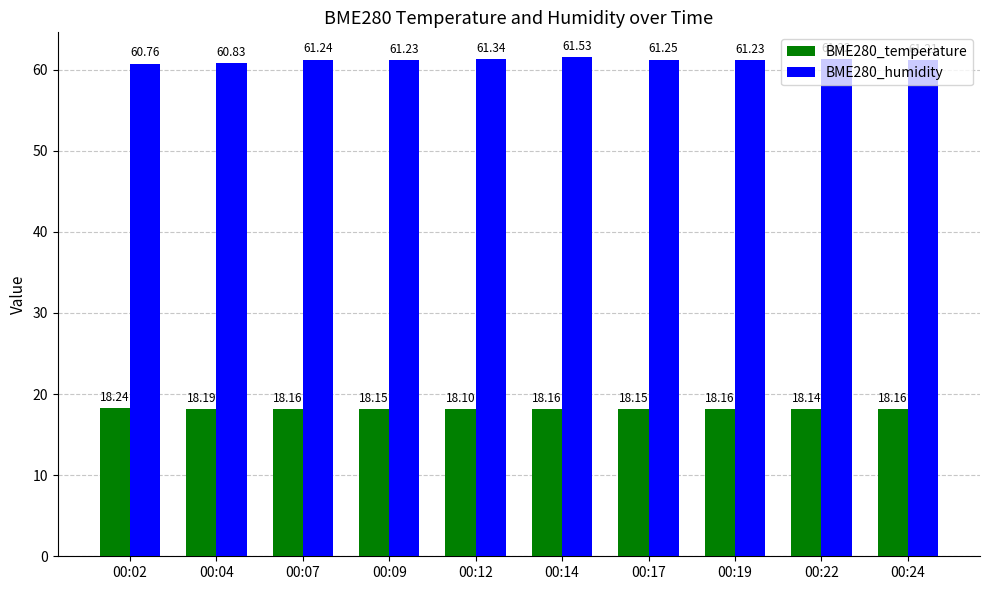

What is the spread (max minus min) of values at 00:09?

43.1